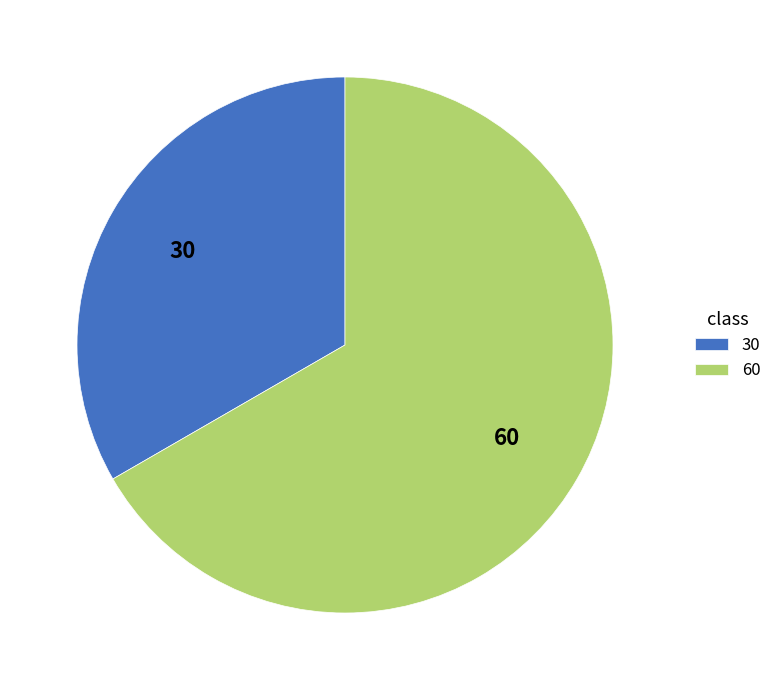

Is it true that 60 is 67% of the pie?

True